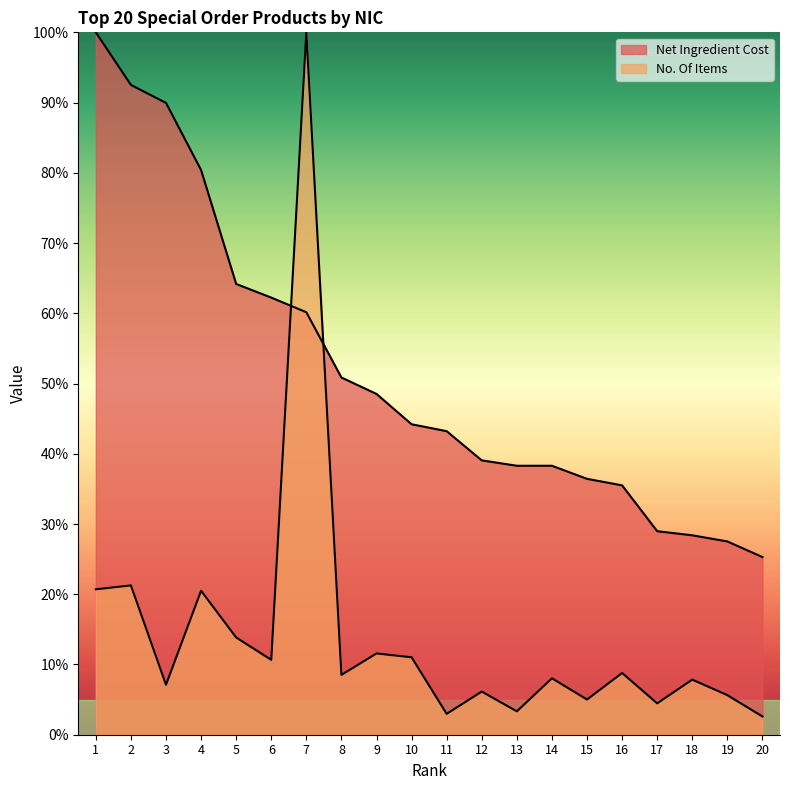

Is the value of Net Ingredient Cost at 13 greater than the value of No. Of Items at 8?

Yes